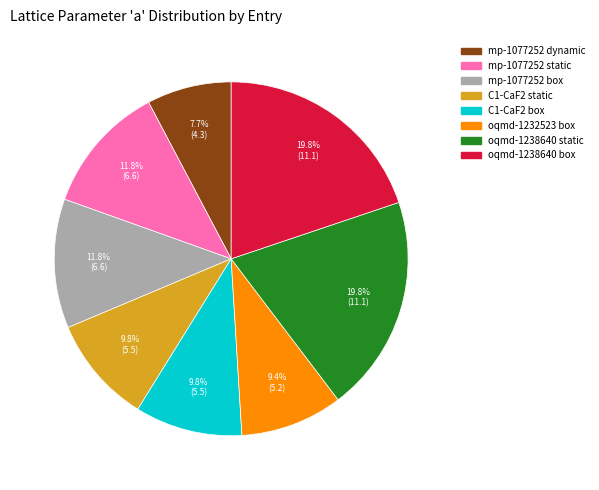

To the nearest percent, what percentage of the pie is C1-CaF2 box?

10%